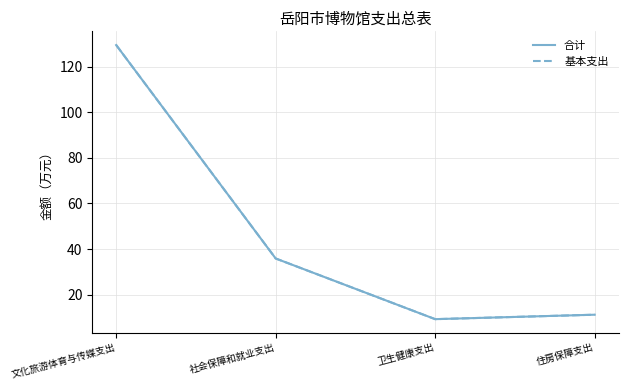

What is the value of the 基本支出 point at the 1st from the left?

129.4